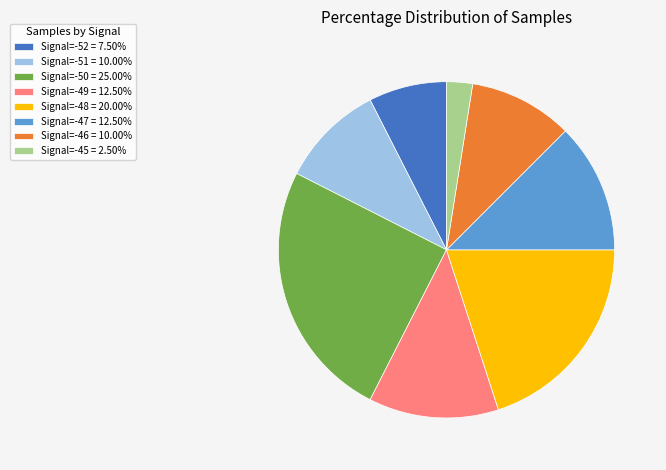

Is there any slice that represents more than half of the pie?

No